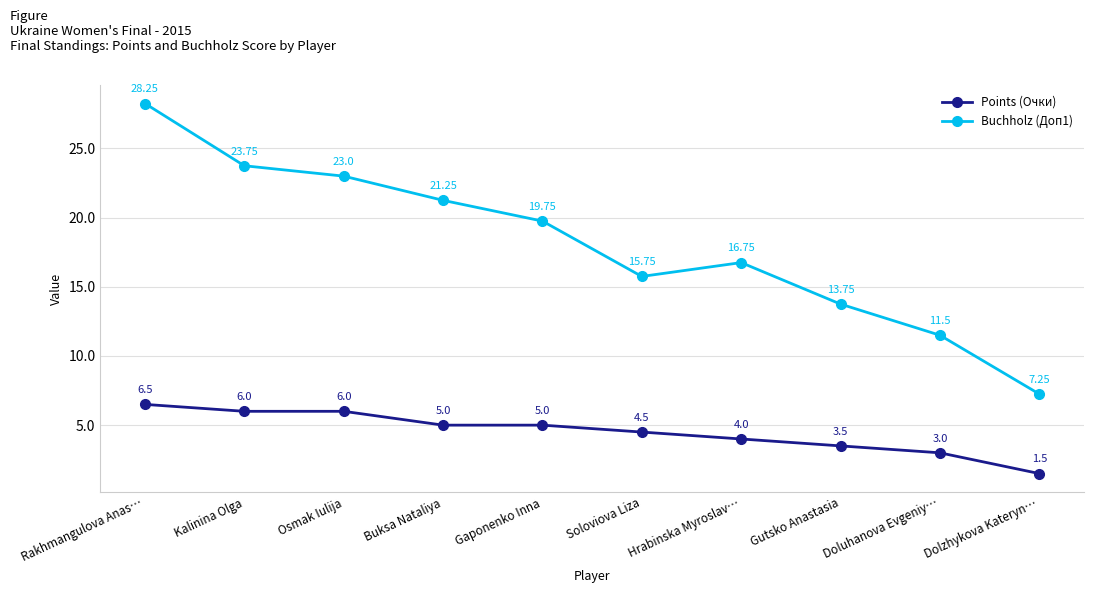

Which series has the widest spread of values?

Buchholz (Доп1)